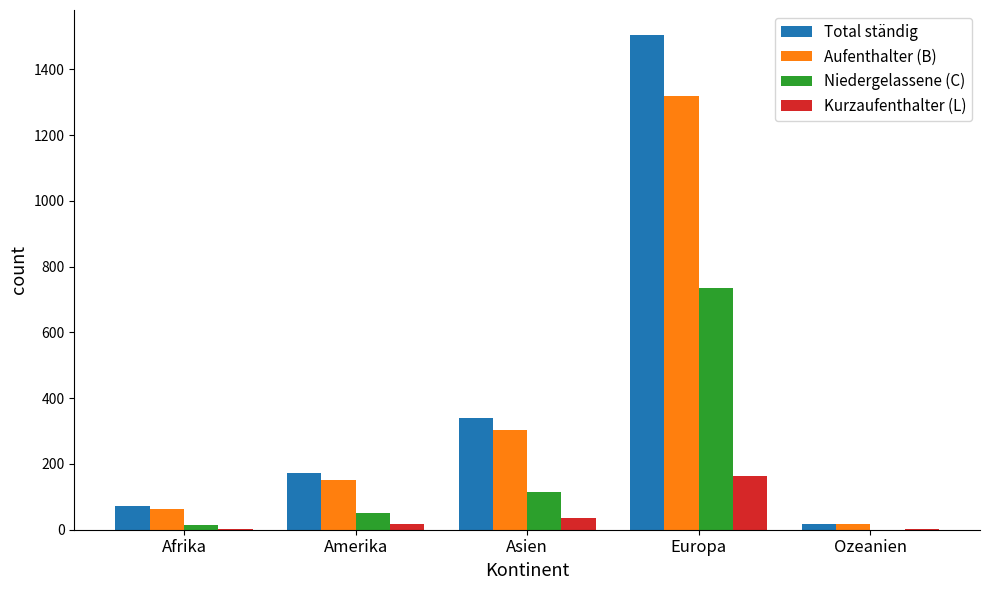

What is the sum of all Total ständig values?

2106